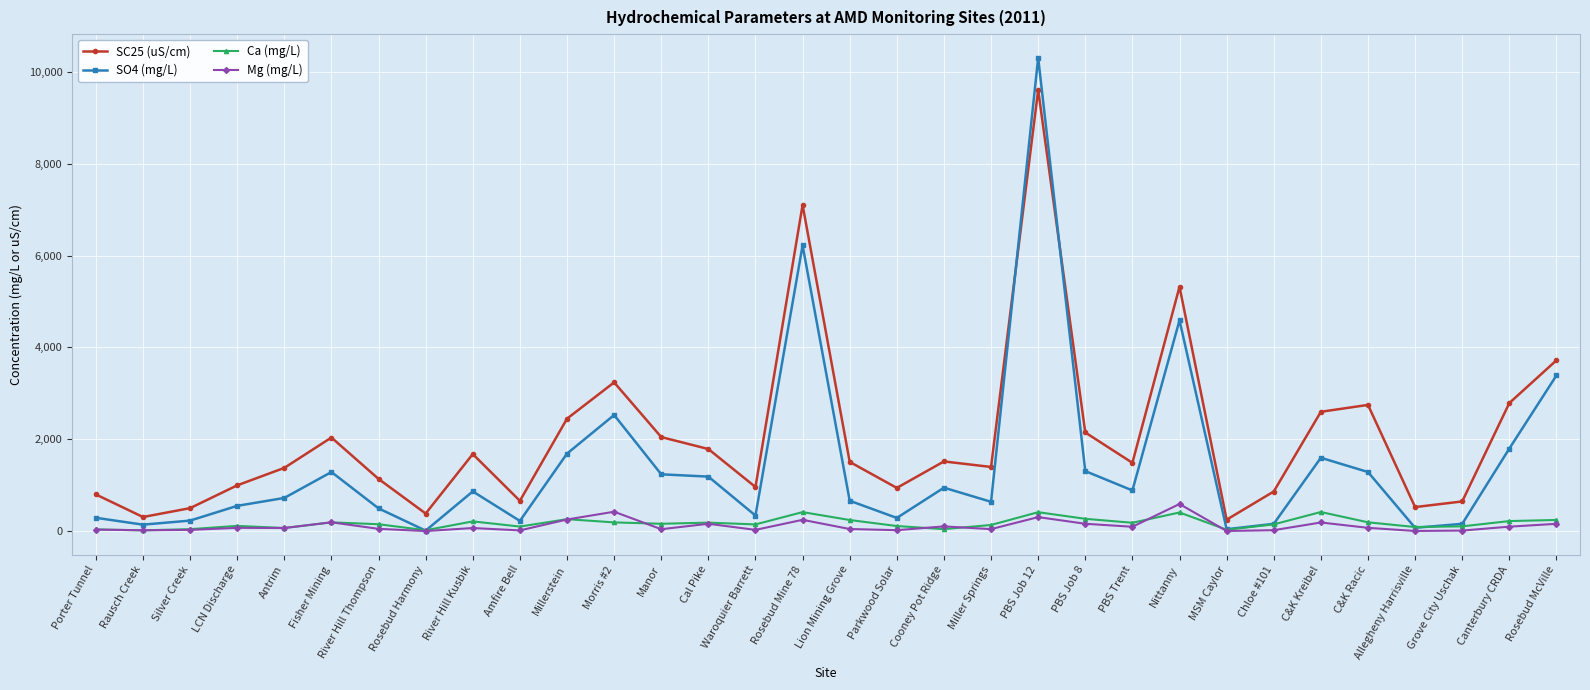

The SO4 (mg/L) series shows 46.2 at MSM Caylor. True or false?

True